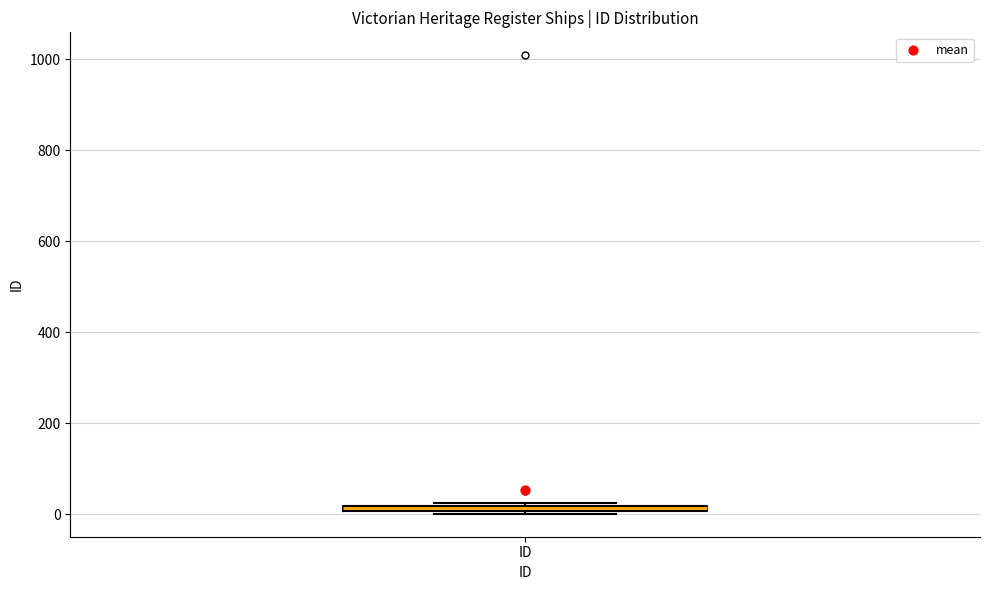

Where is the lower edge of the box for ID on the y-axis? The values are not printed on the chart, so give them approximately, as read against the axis.

0